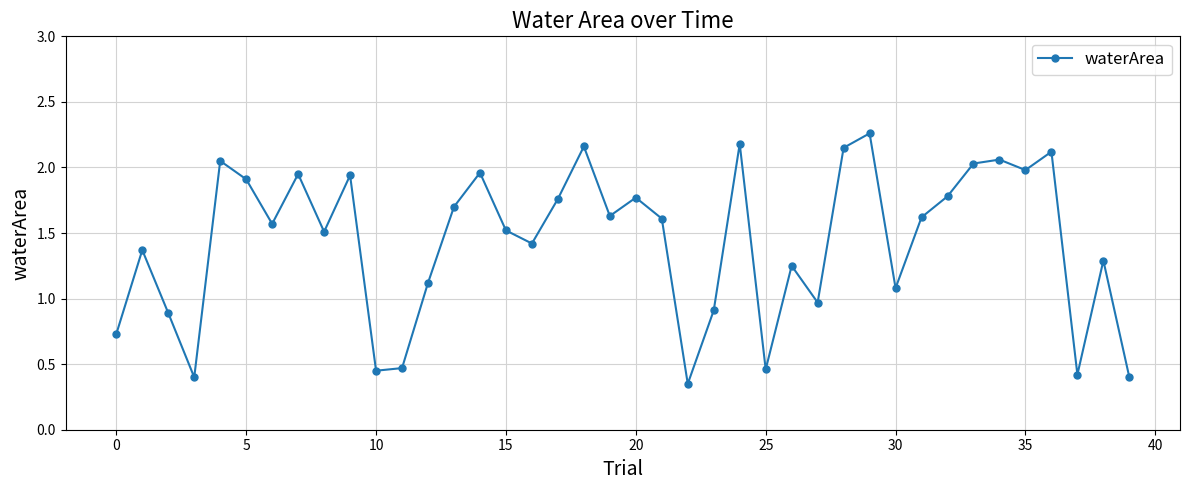

What is the average value?

1.4